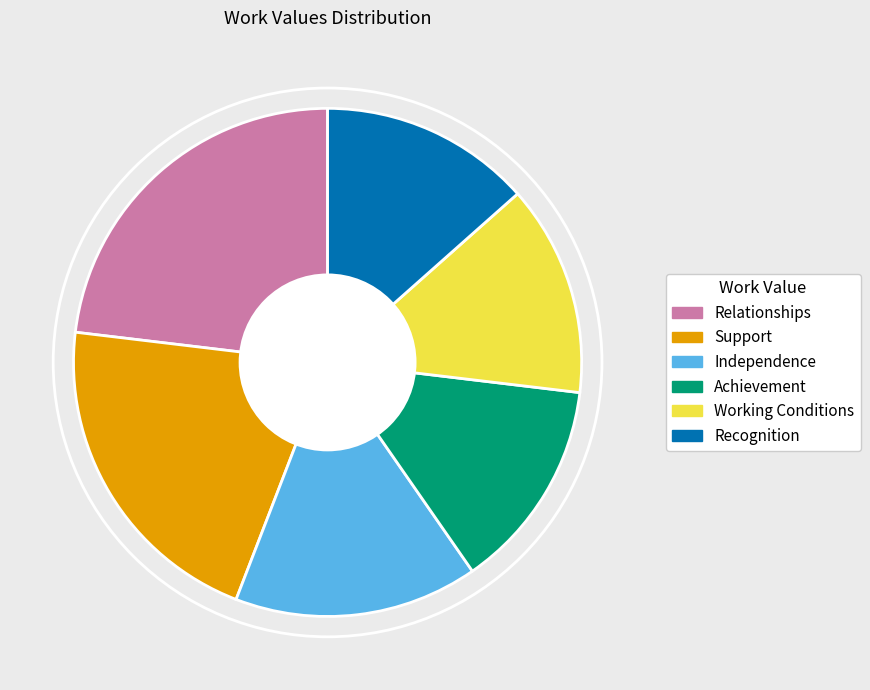

The Support slice represents 21% of the pie. True or false?

True